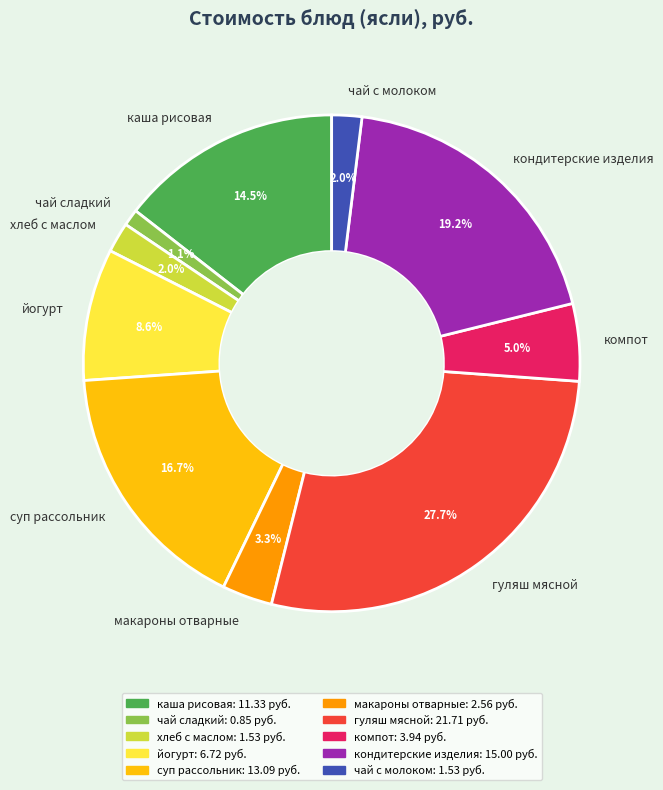

Count the number of slices in the pie.

10